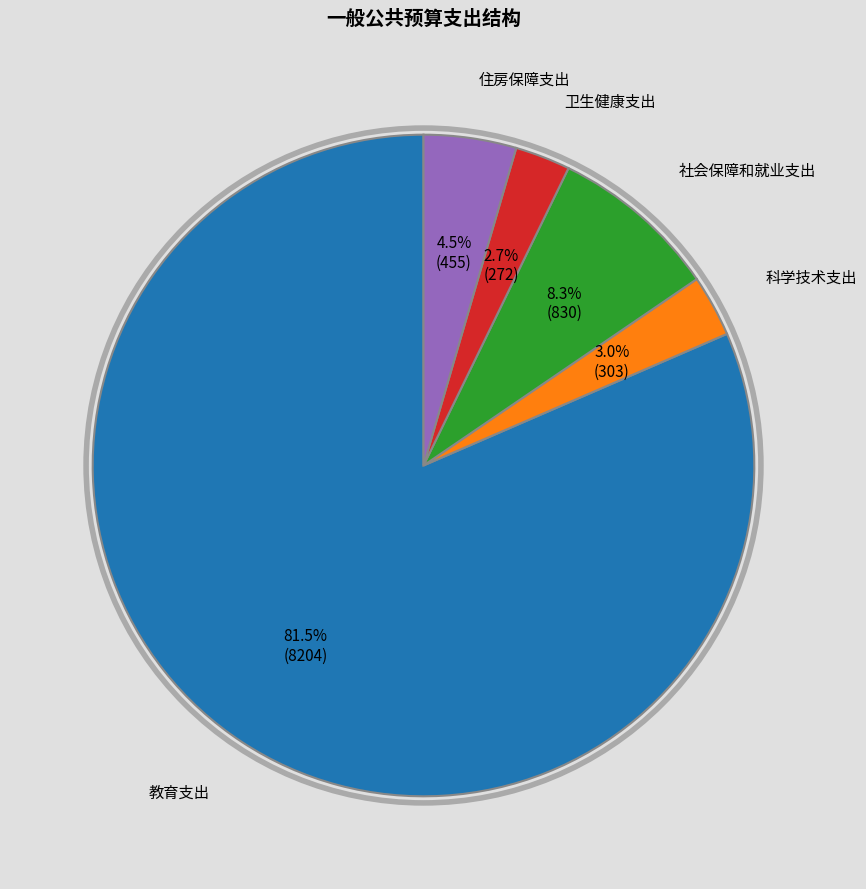

To the nearest percent, what is the average slice percentage?

20%